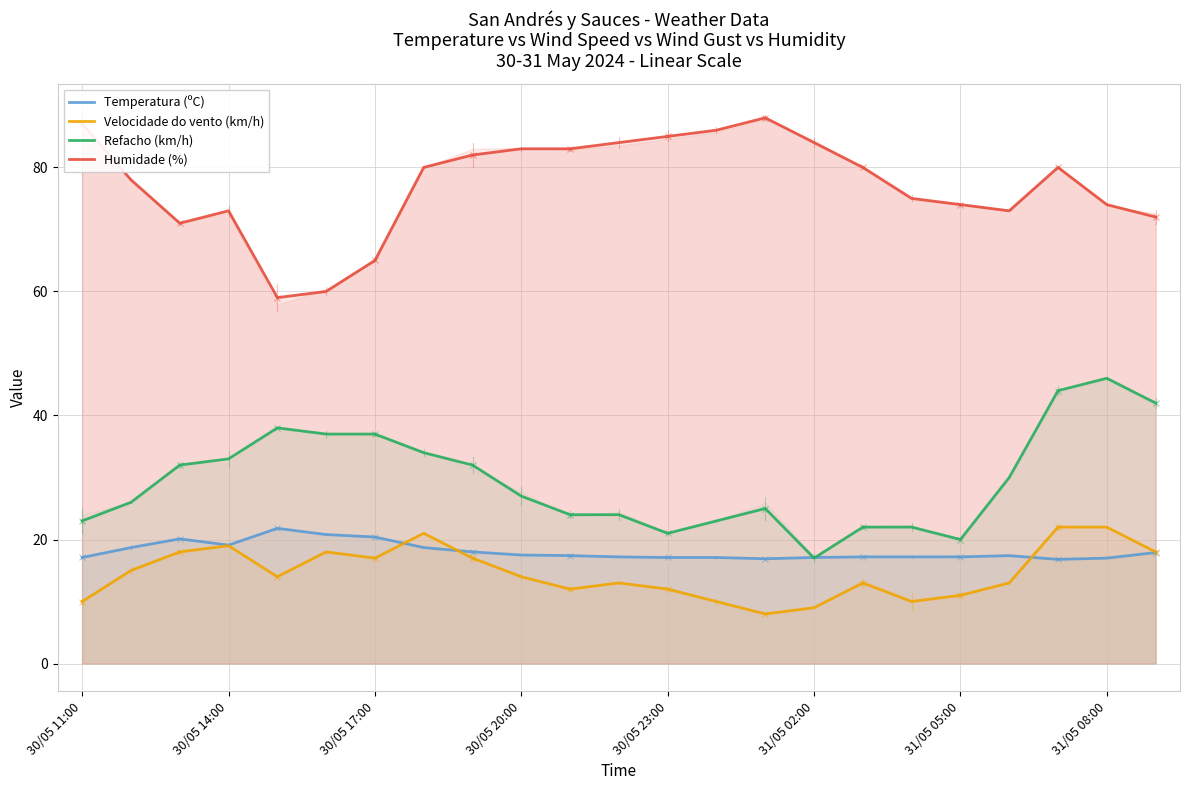

True or false: Velocidade do vento (km/h) has a value of 8.0 at 14.

True